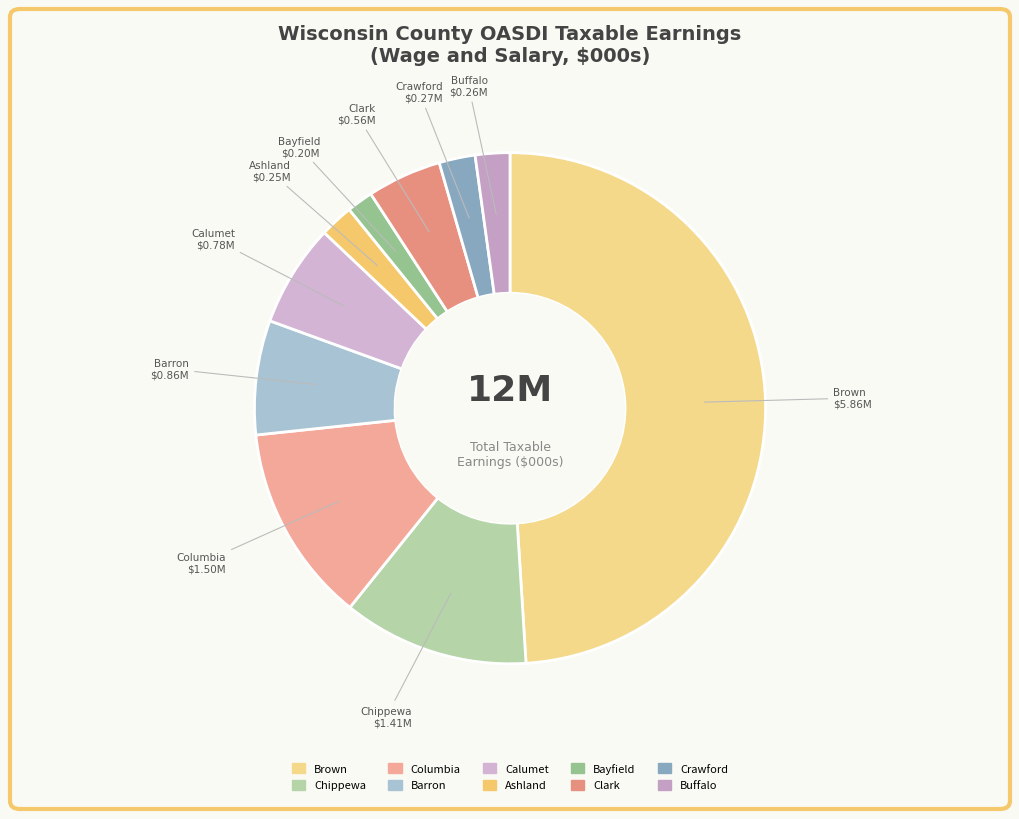

Do Bayfield and Barron together represent more than half of the pie?

No